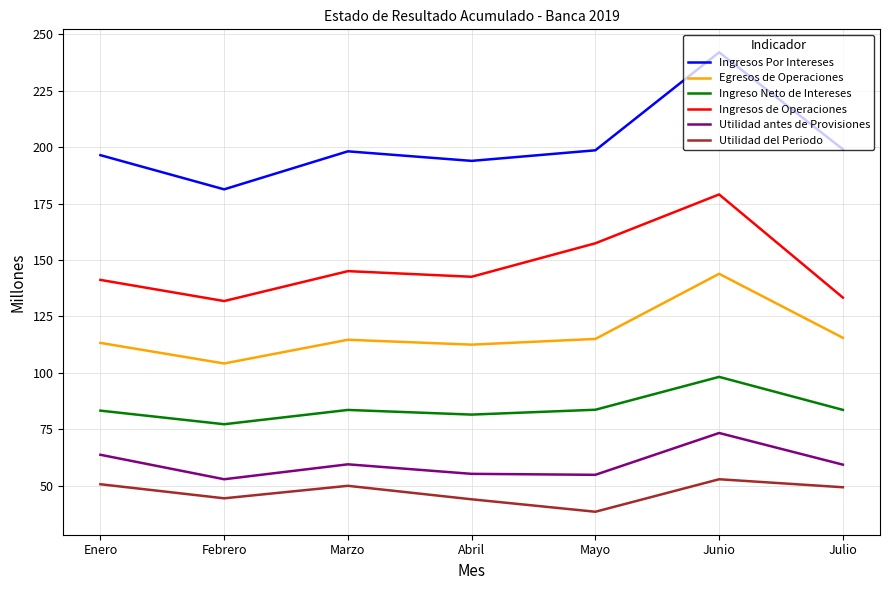

List the series in order of their peak value, lowest first.

Utilidad del Periodo, Utilidad antes de Provisiones, Ingreso Neto de Intereses, Egresos de Operaciones, Ingresos de Operaciones, Ingresos Por Intereses